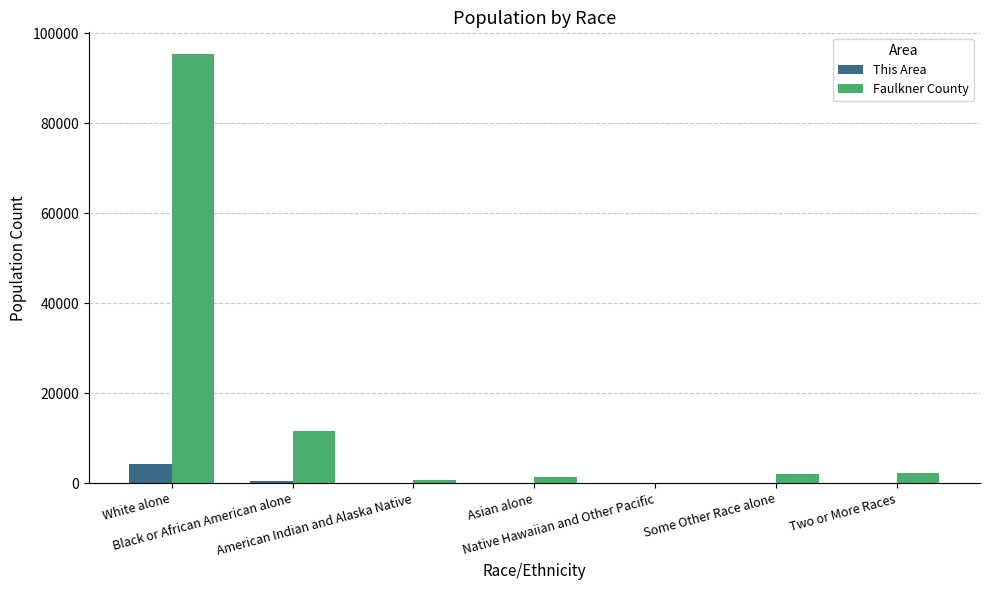

Which category has the highest value in the This Area series?

White alone